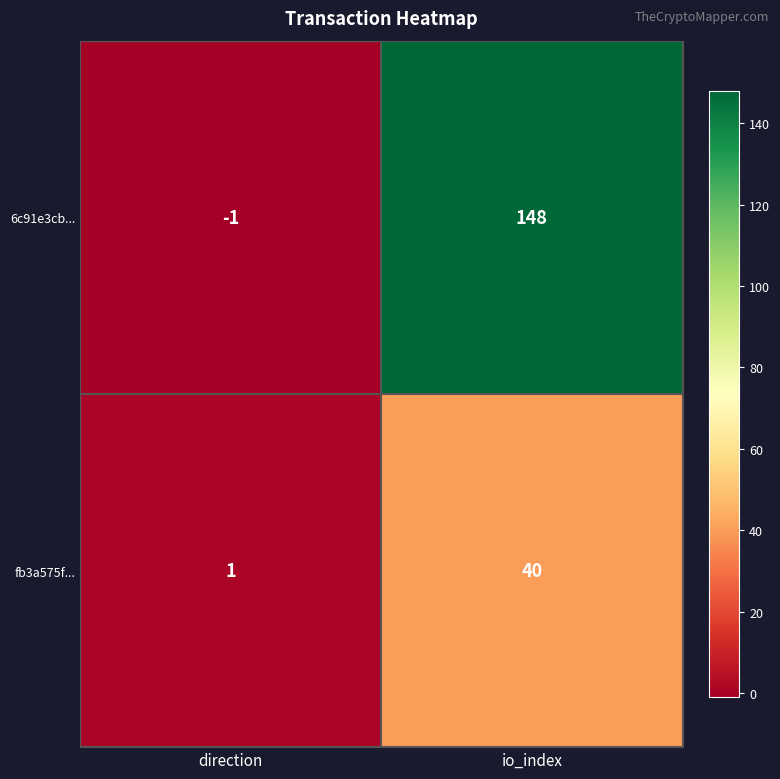

Which label corresponds to the smallest value in the chart?

direction